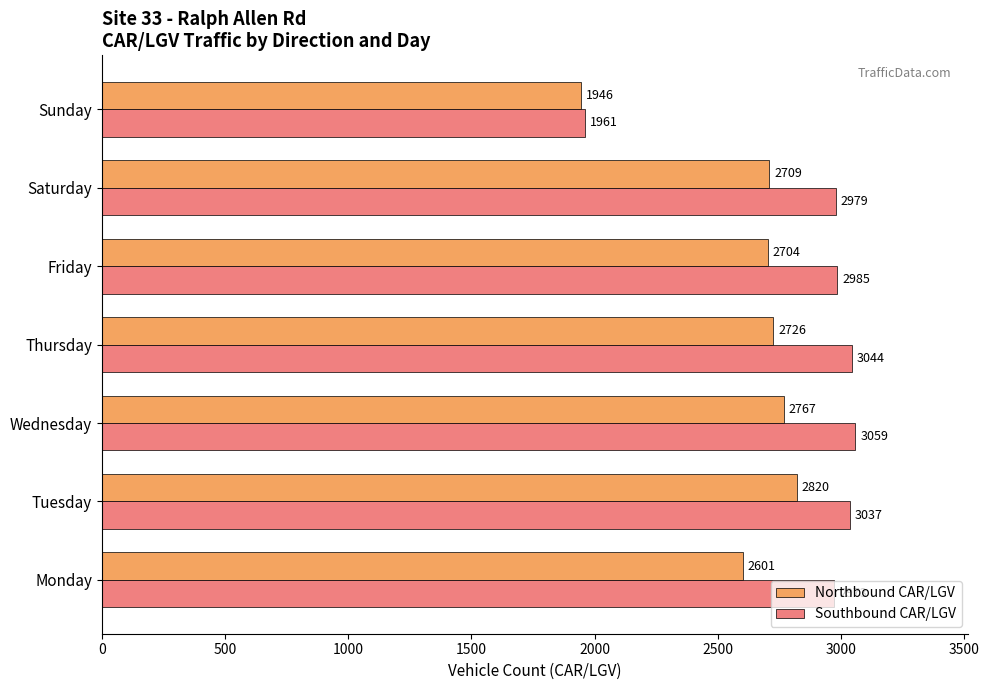

At which label does Northbound CAR/LGV reach its peak?

Tuesday